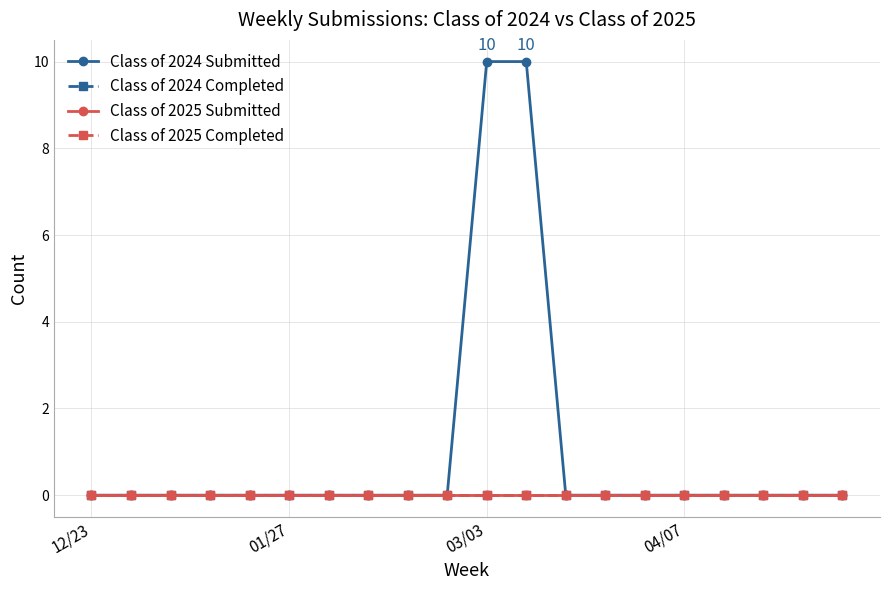

Is this an area chart (filled region under the line)?

No